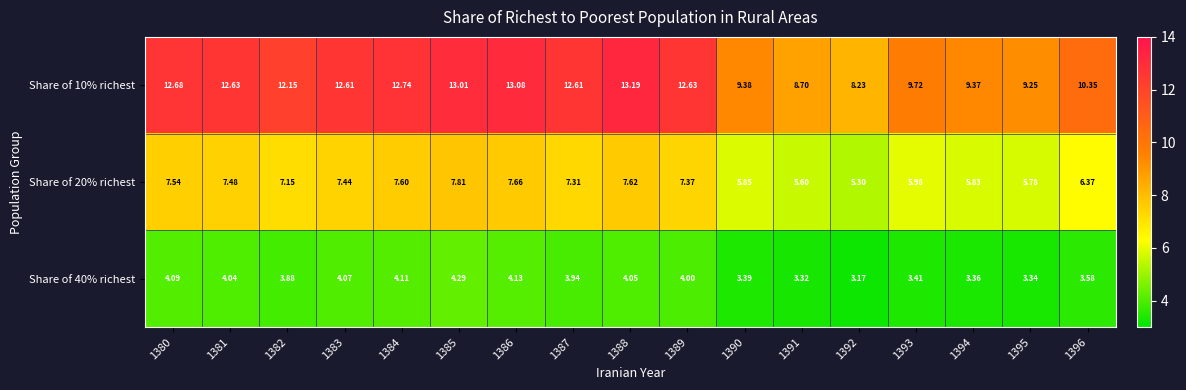

Rank the series by their maximum value, from lowest to highest.

Share of 40% richest, Share of 20% richest, Share of 10% richest